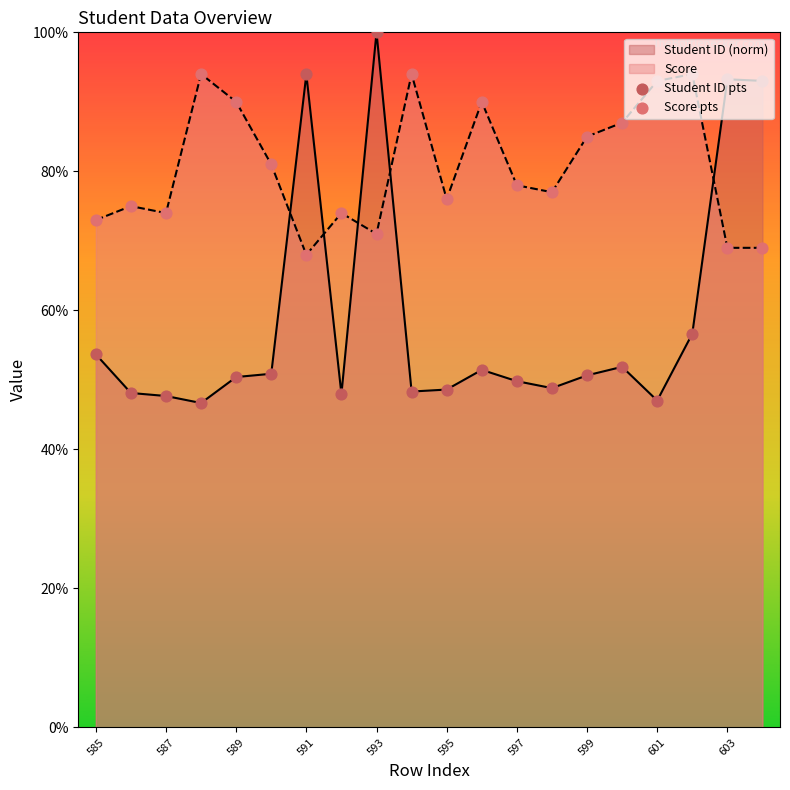

At which category is the sum across all series the highest?

593